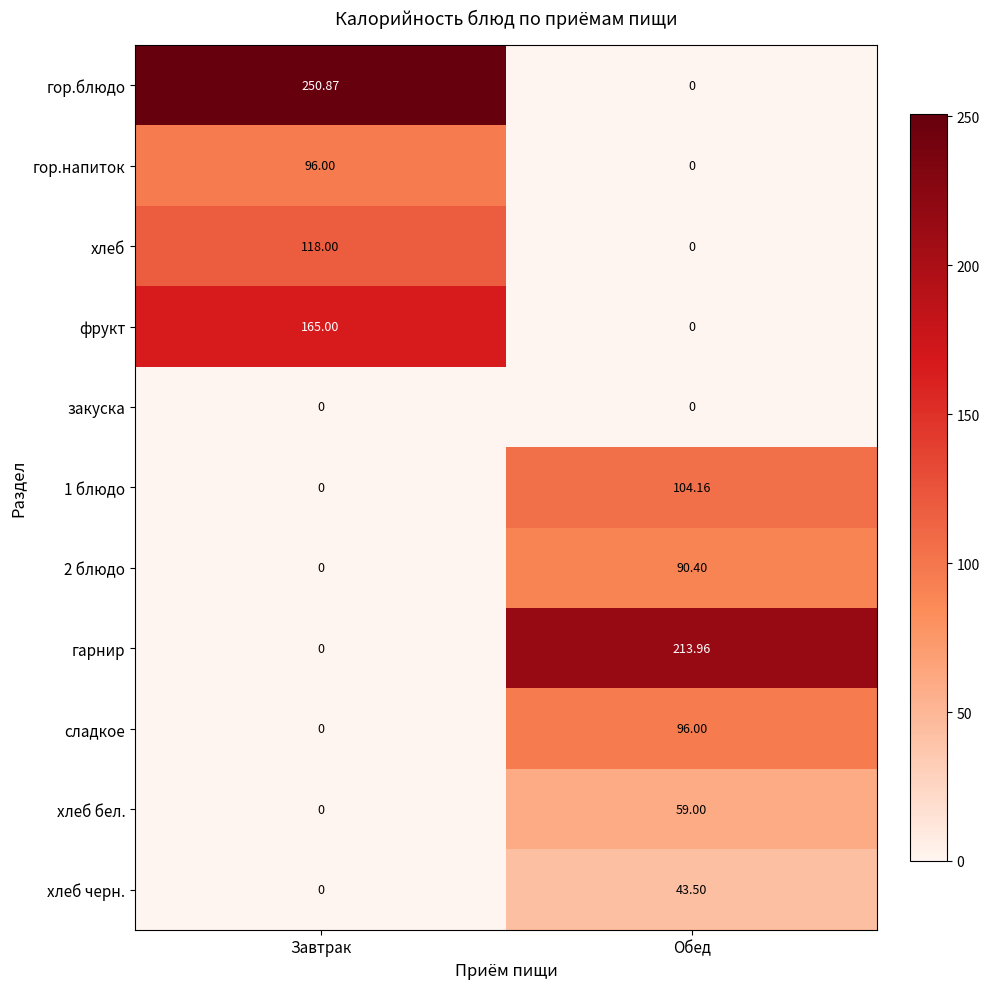

What is the greatest value displayed?

250.9